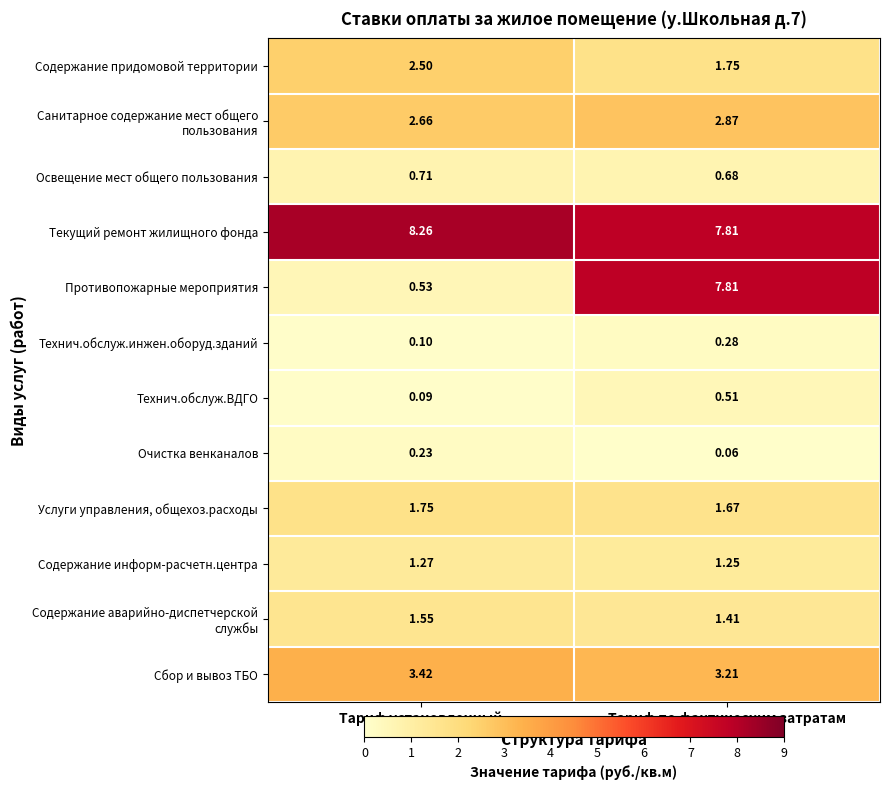

At how many categories does at least one series exceed 2?

2